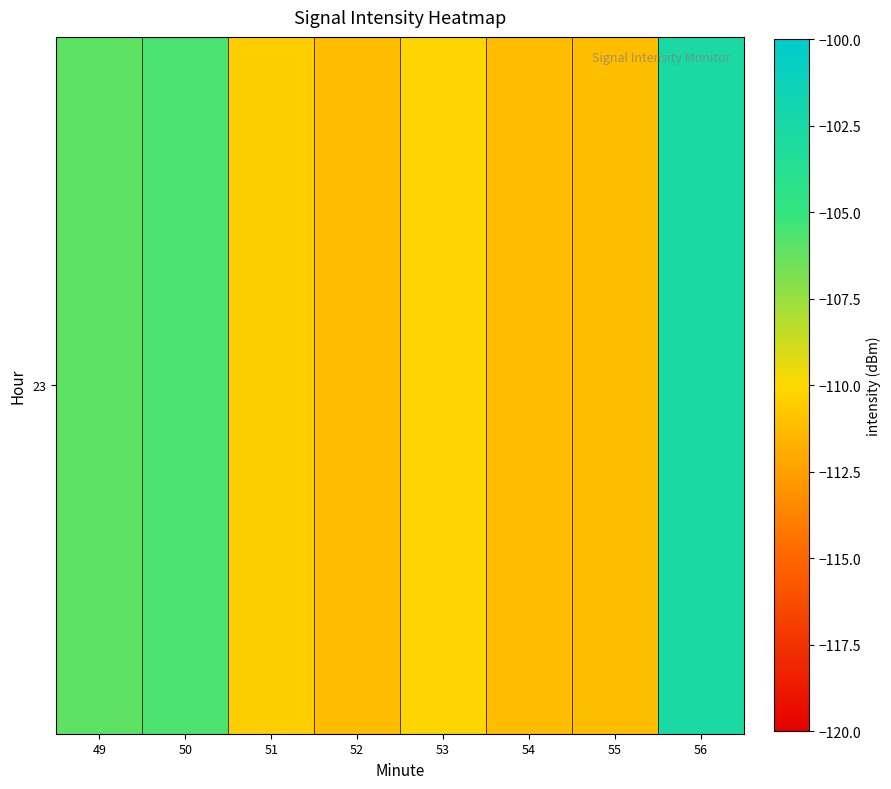

Which category has the highest value across all series?

56